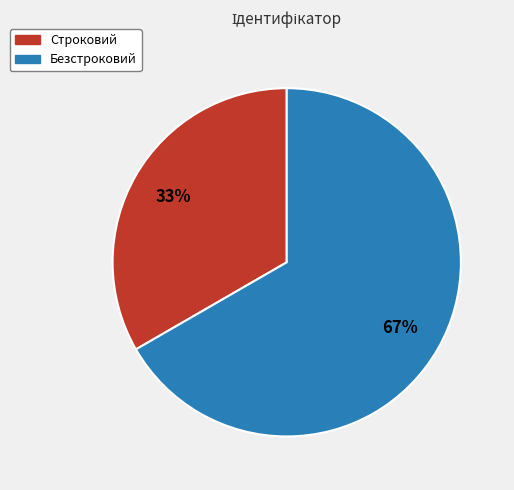

Rank the categories by value from highest to lowest.

Безстроковий, Строковий